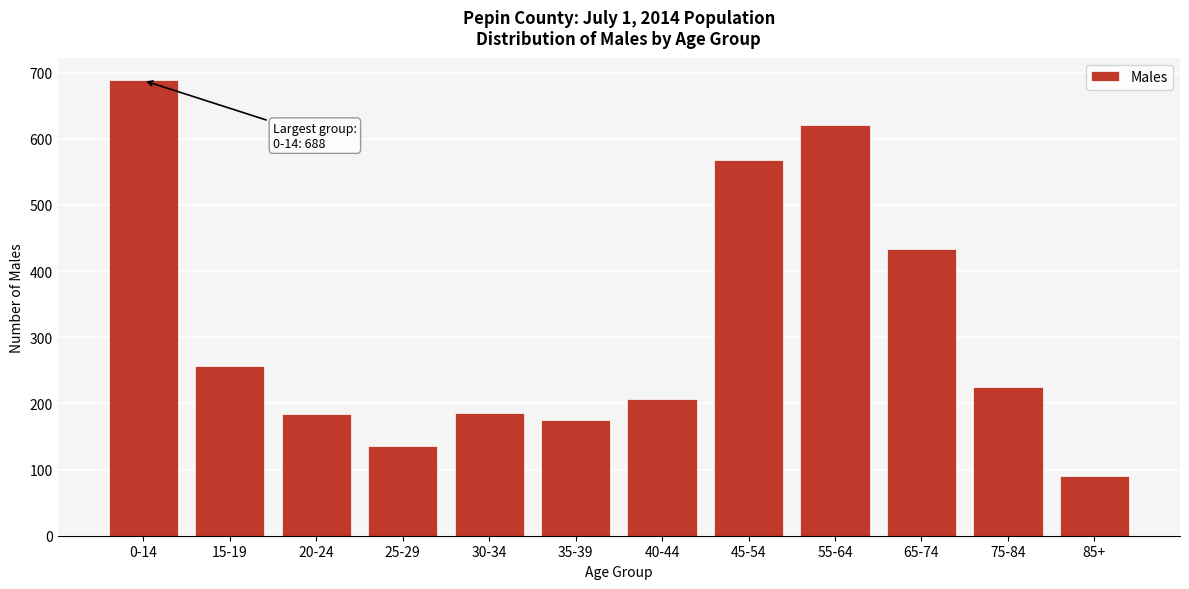

What is the smallest value displayed?

90